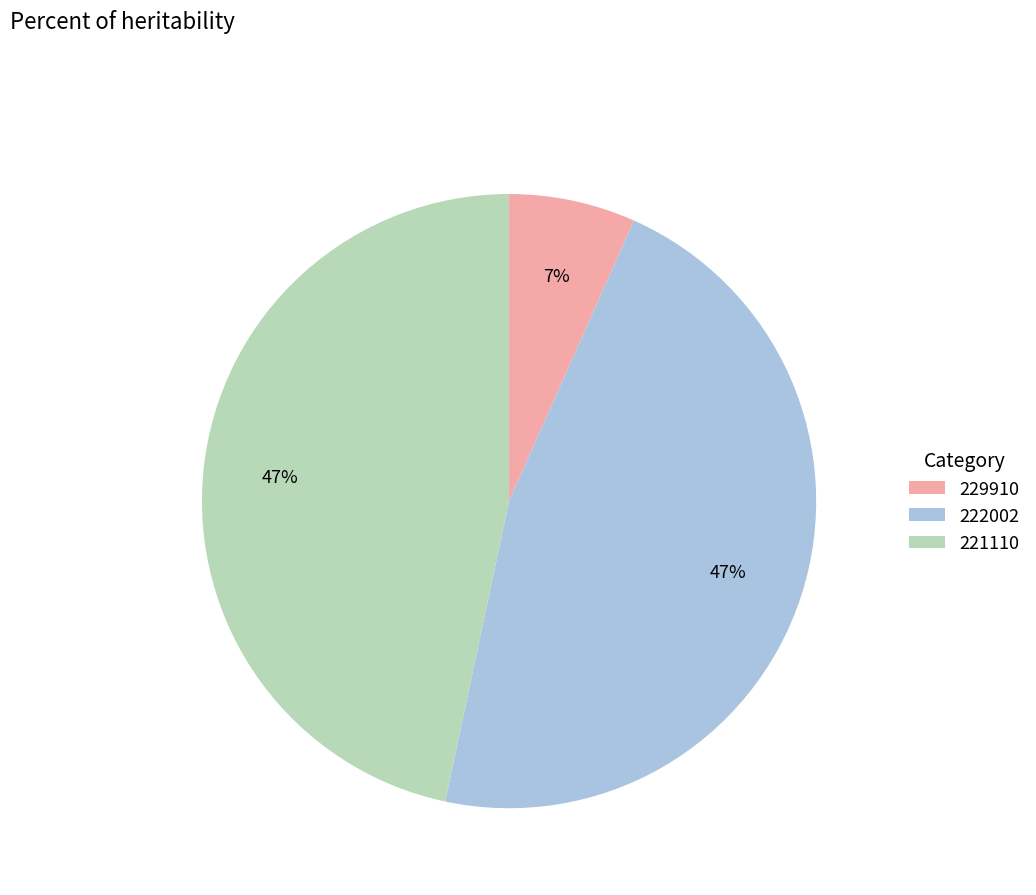

Combined, do 229910 and 221110 account for over 50%?

Yes